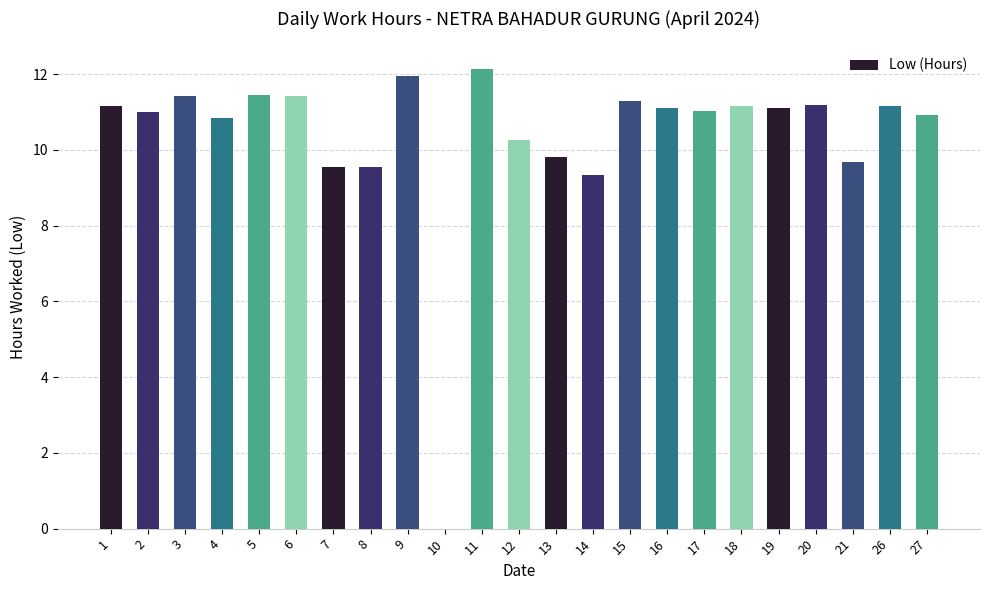

What is the sum of the values at 16 and 4?

22.0